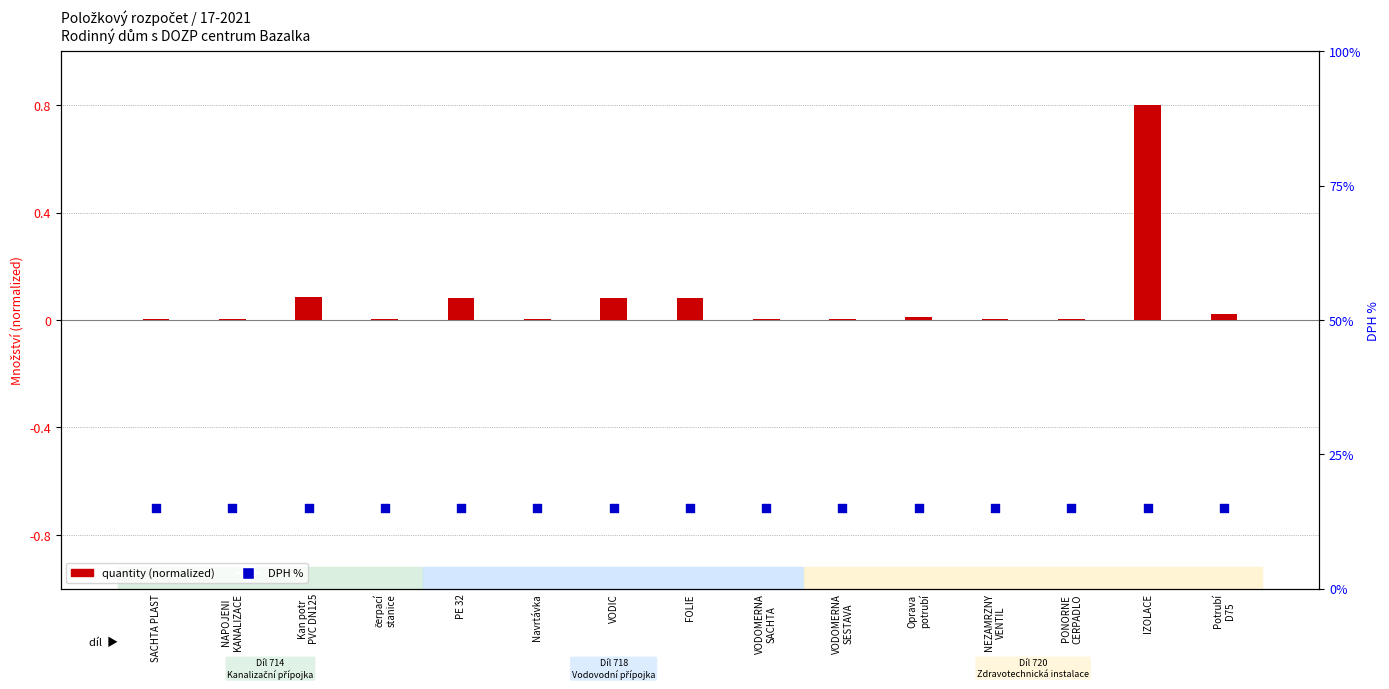

Which series has the widest spread of Y values?

quantity (normalized)